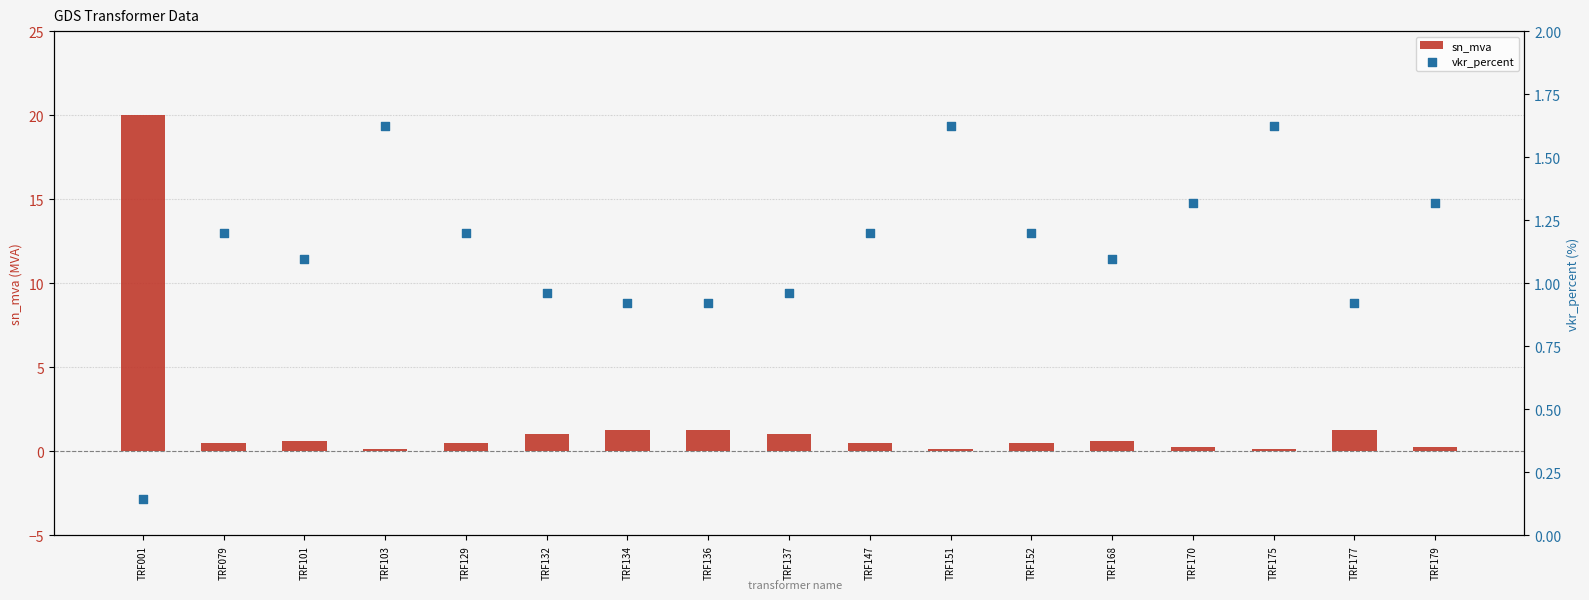

What is the total value across all series at TRF168?

1.7